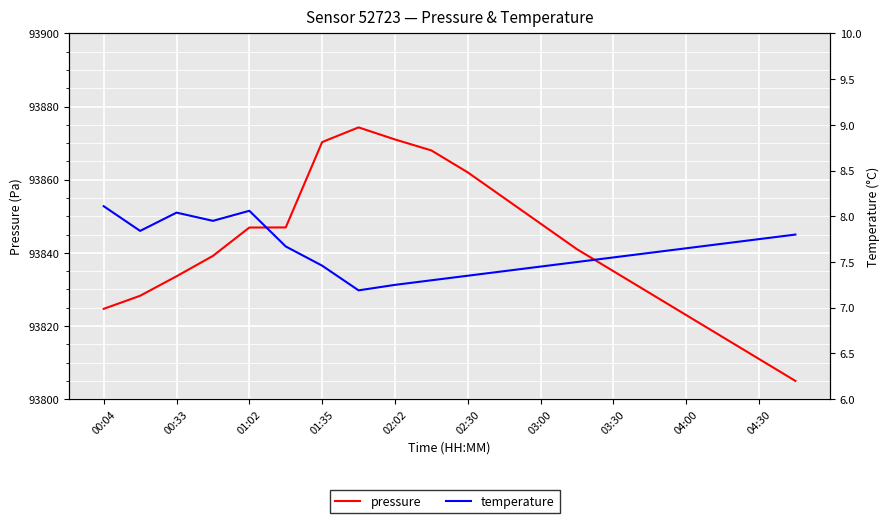

What is the average value of the pressure series?

93841.5